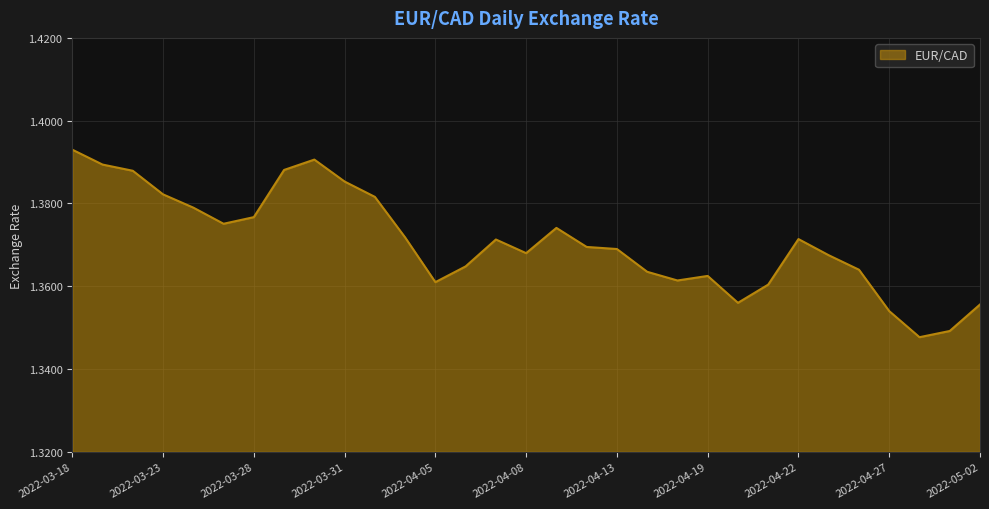

Reading right to left, extract all data points from this chart.

2022-05-02=1.4	2022-04-29=1.3	2022-04-28=1.3	2022-04-27=1.4	2022-04-26=1.4	2022-04-25=1.4	2022-04-22=1.4	2022-04-21=1.4	2022-04-20=1.4	2022-04-19=1.4	2022-04-18=1.4	2022-04-14=1.4	2022-04-13=1.4	2022-04-12=1.4	2022-04-11=1.4	2022-04-08=1.4	2022-04-07=1.4	2022-04-06=1.4	2022-04-05=1.4	2022-04-04=1.4	2022-04-01=1.4	2022-03-31=1.4	2022-03-30=1.4	2022-03-29=1.4	2022-03-28=1.4	2022-03-25=1.4	2022-03-24=1.4	2022-03-23=1.4	2022-03-22=1.4	2022-03-21=1.4	2022-03-18=1.4